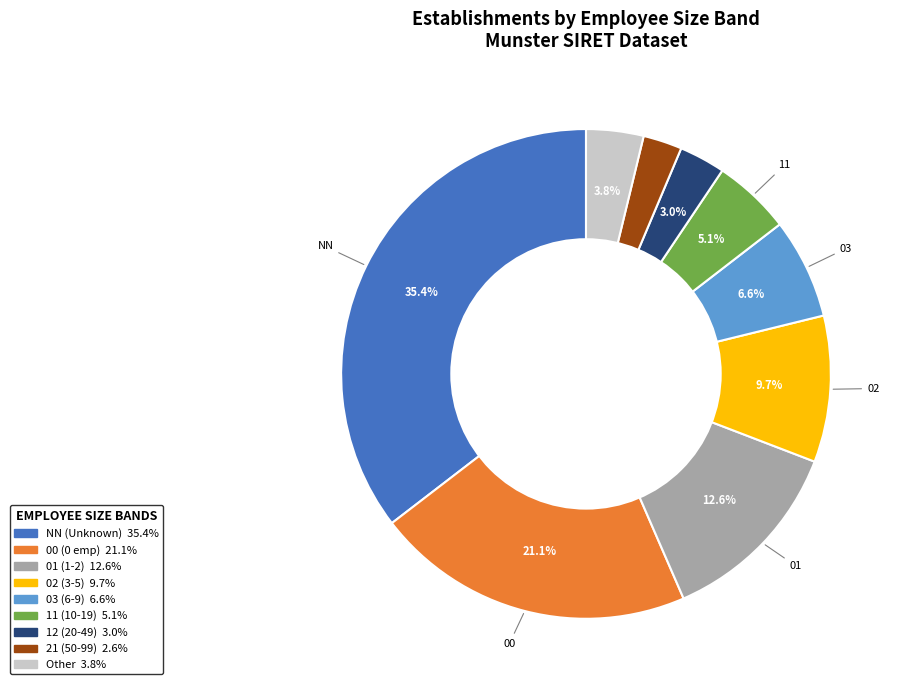

Count the number of slices in the pie.

9